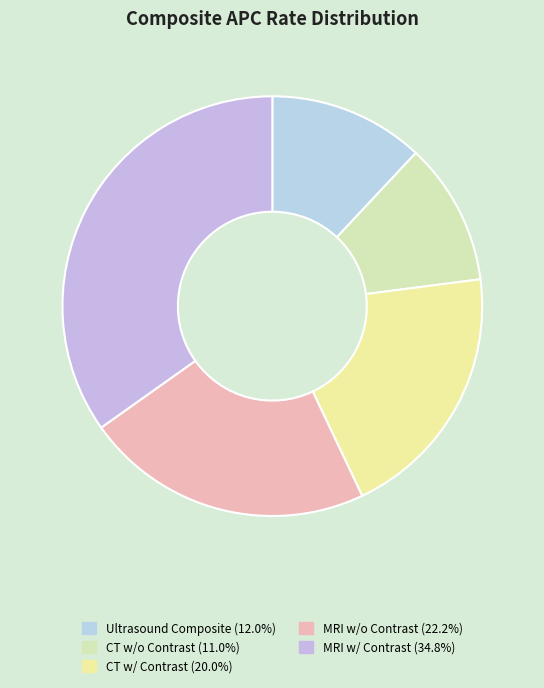

Is there any slice that represents more than half of the pie?

No